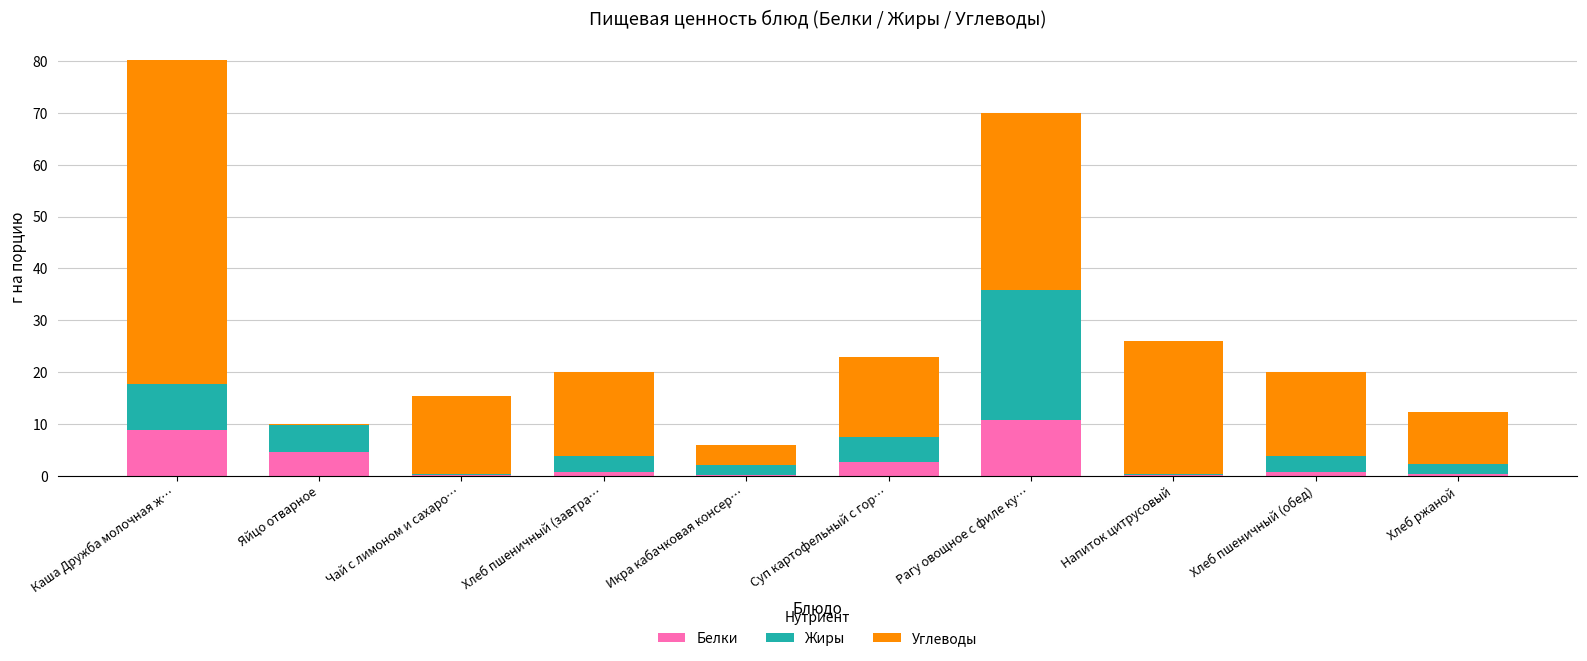

The value of Белки at Рагу овощное с филе ку… is 5.3. True or false?

False